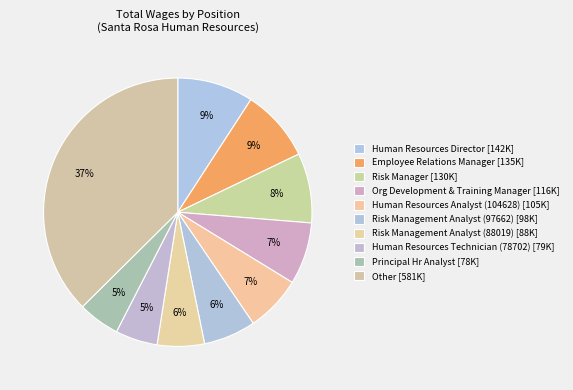

Does Human Resources Technician (78702) account for over 50% of the chart?

No